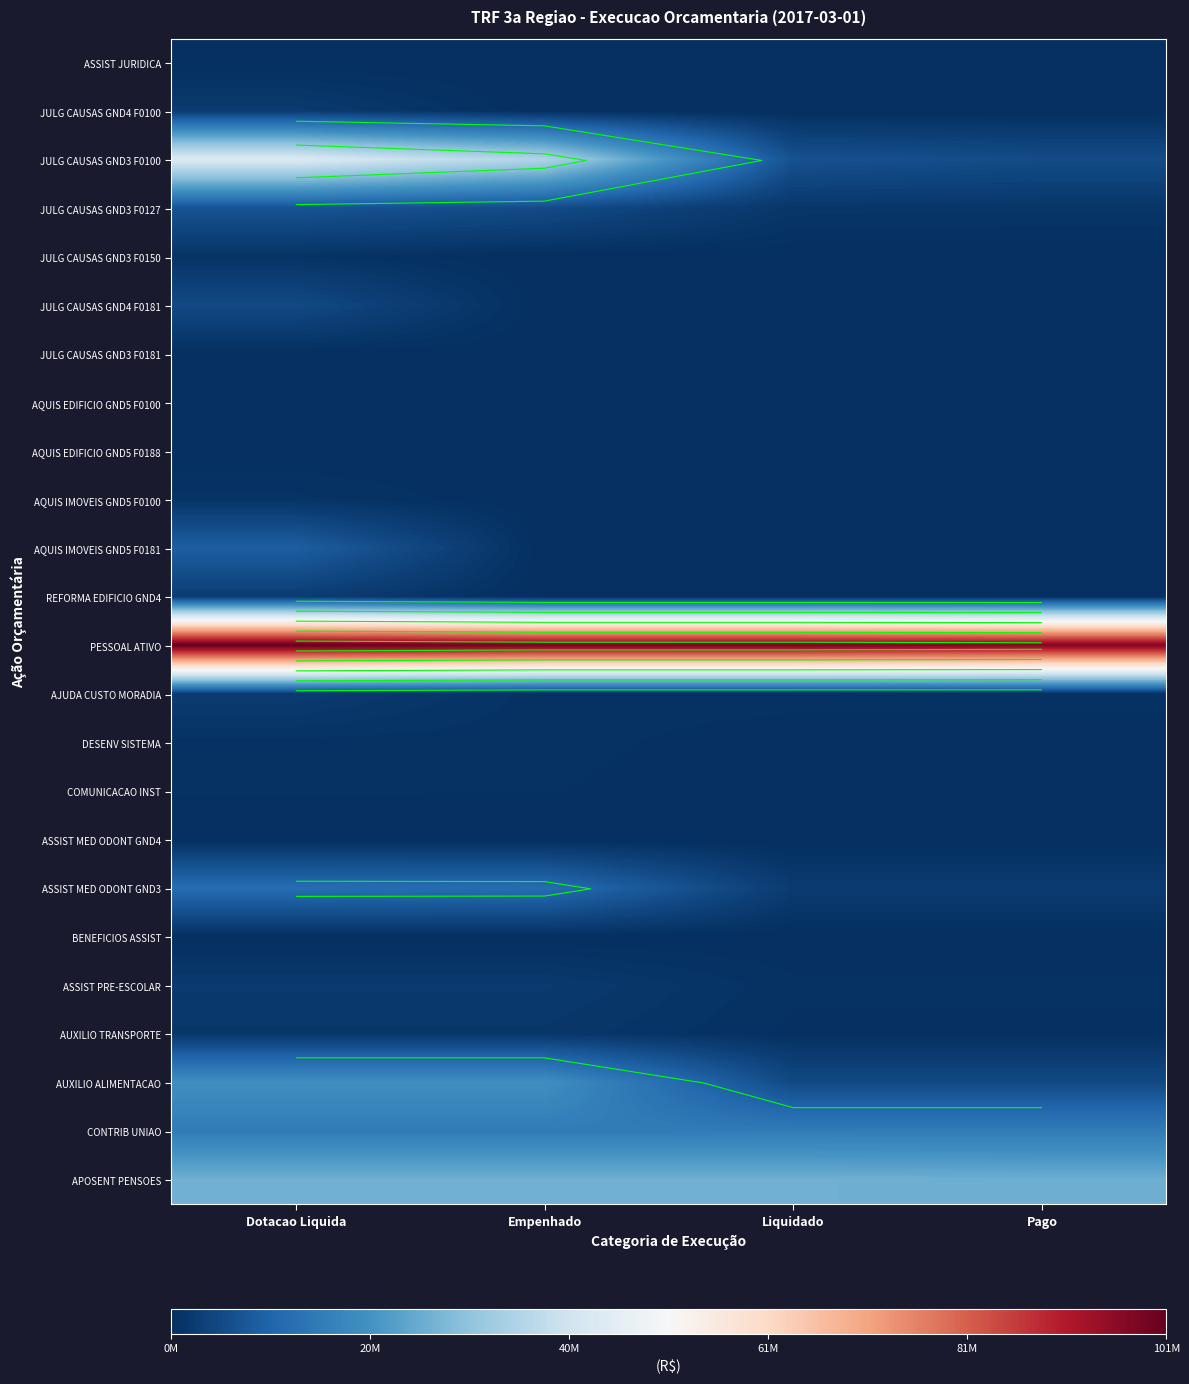

What is the spread (max minus min) of values at Dotacao Liquida?

101141508.2